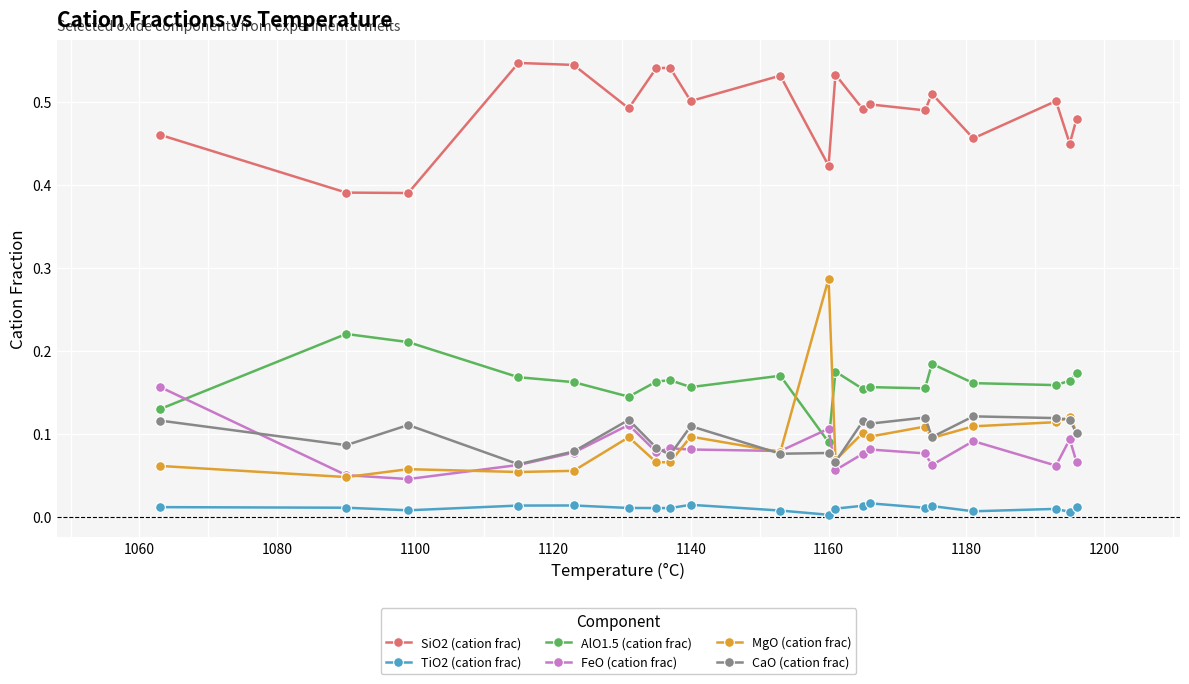

At how many categories does at least one series exceed 0?

20